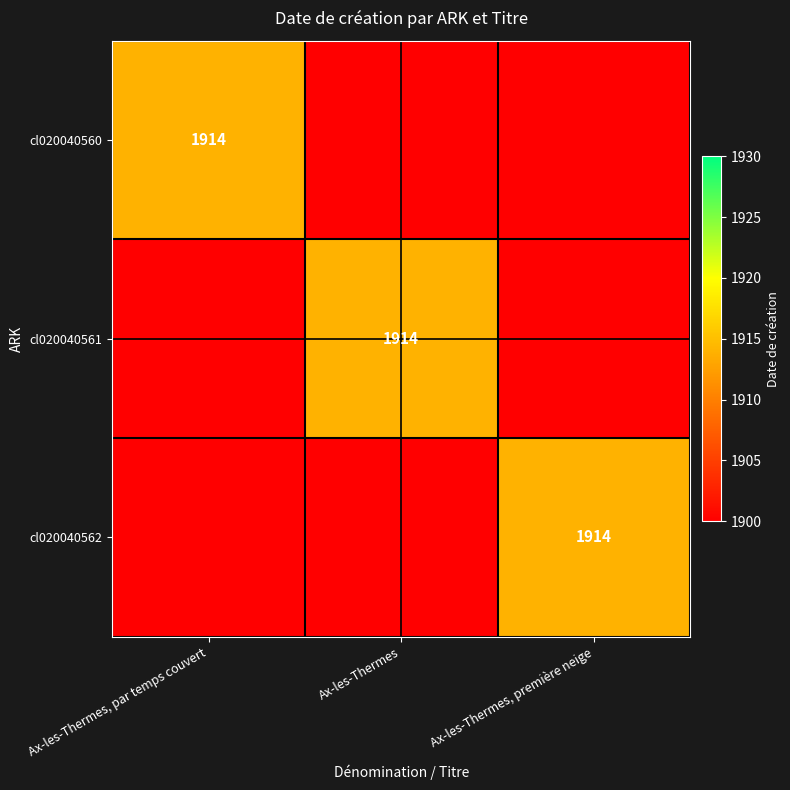

Is it true that cl020040562 equals 1914 at Ax-les-Thermes, première neige?

True